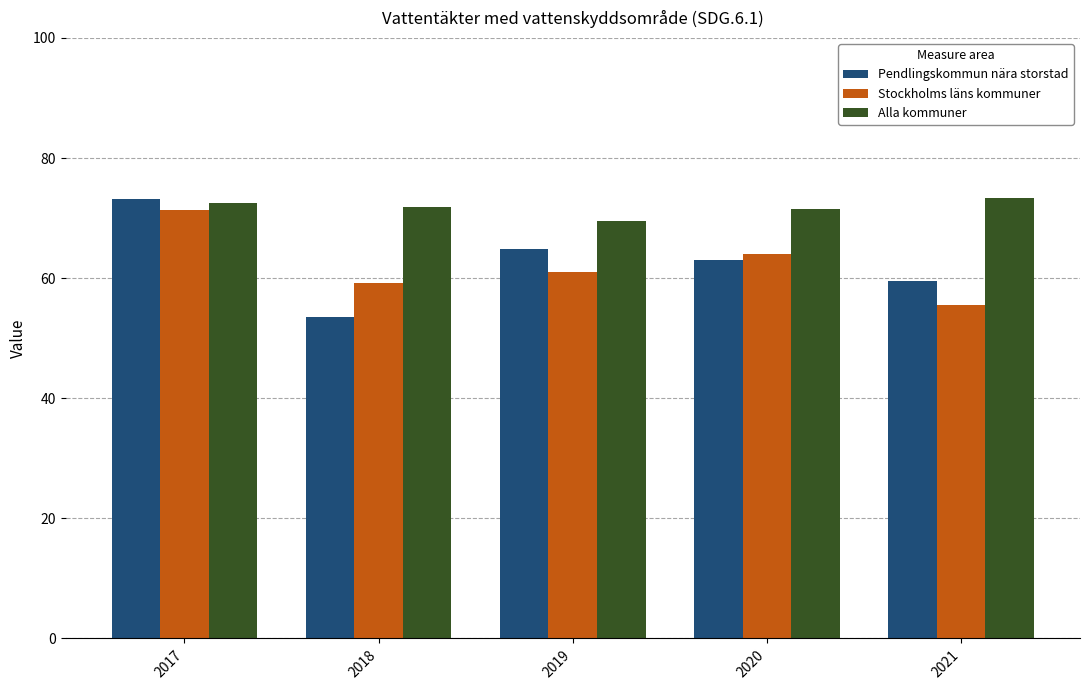

What is the maximum value shown in the chart?

73.4